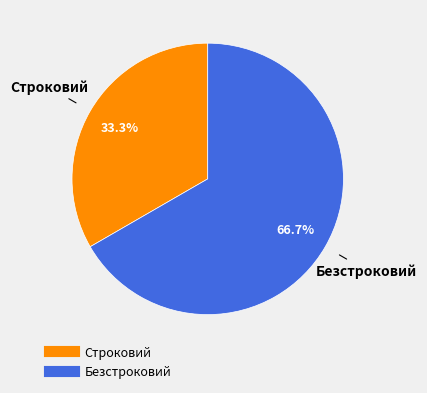

How many slices are in this pie chart?

2